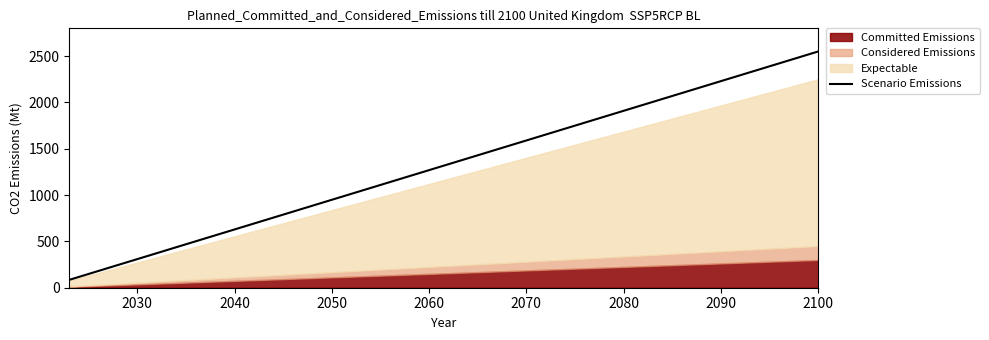

What position from the left is 2100?

30